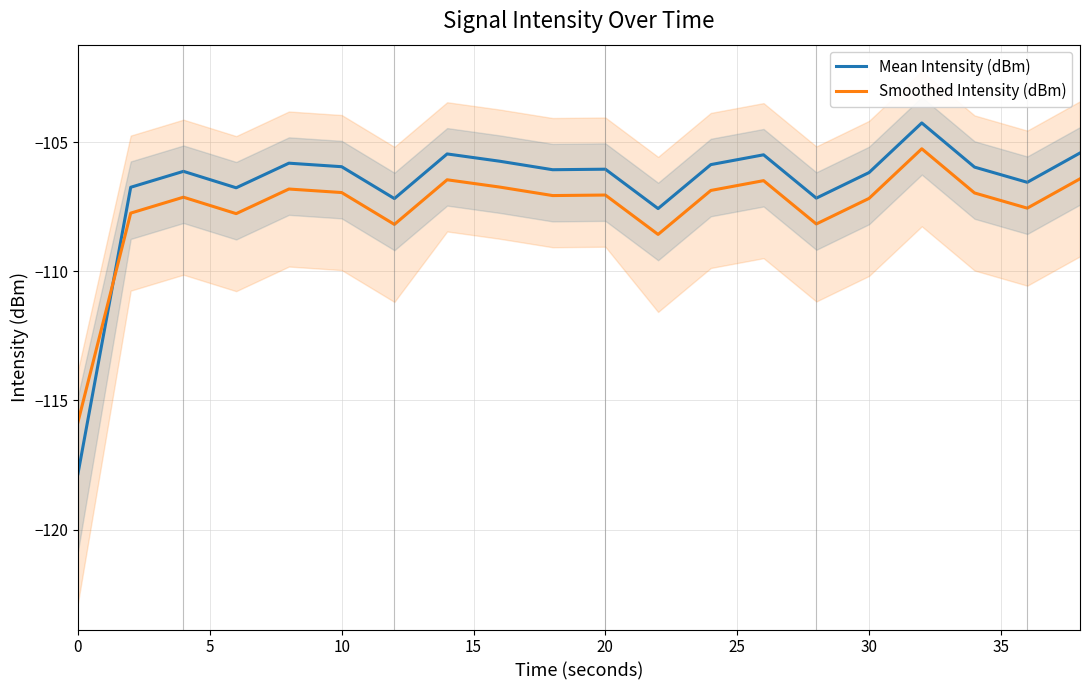

Is this an area chart (filled region under the line)?

No